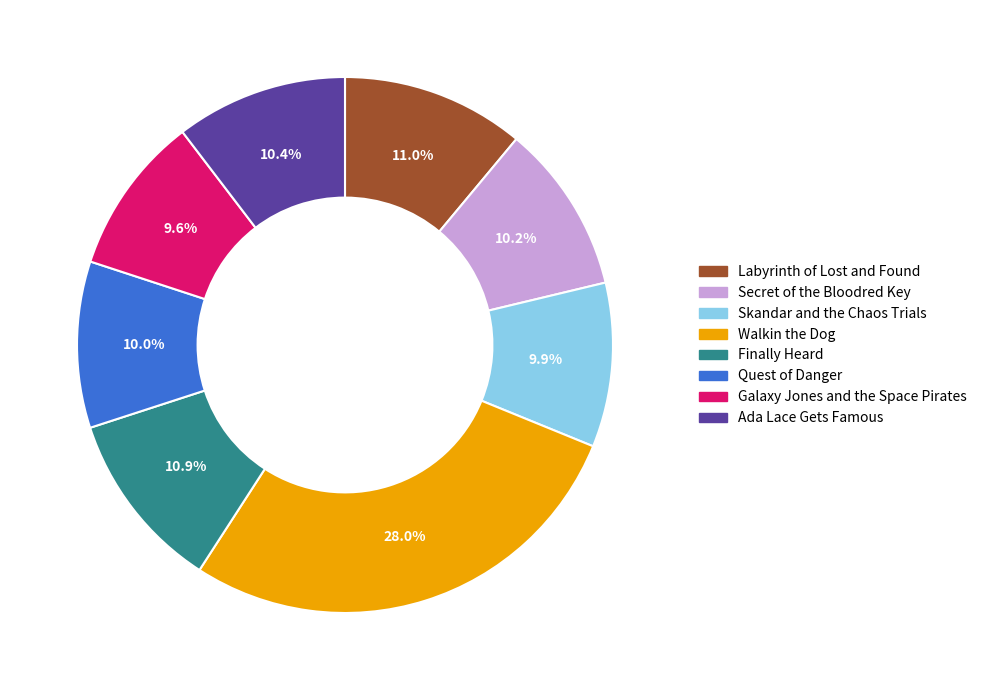

Is there a majority slice in this chart?

No